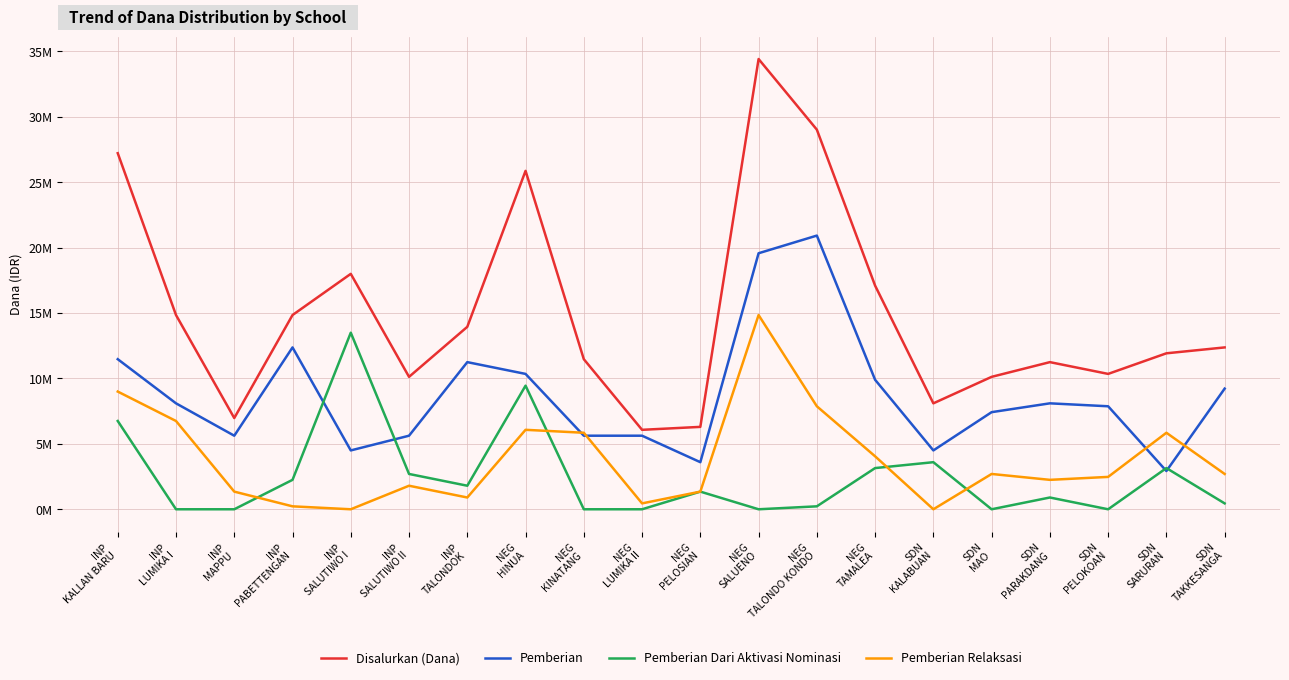

Does the chart display data point markers on the line(s)?

No